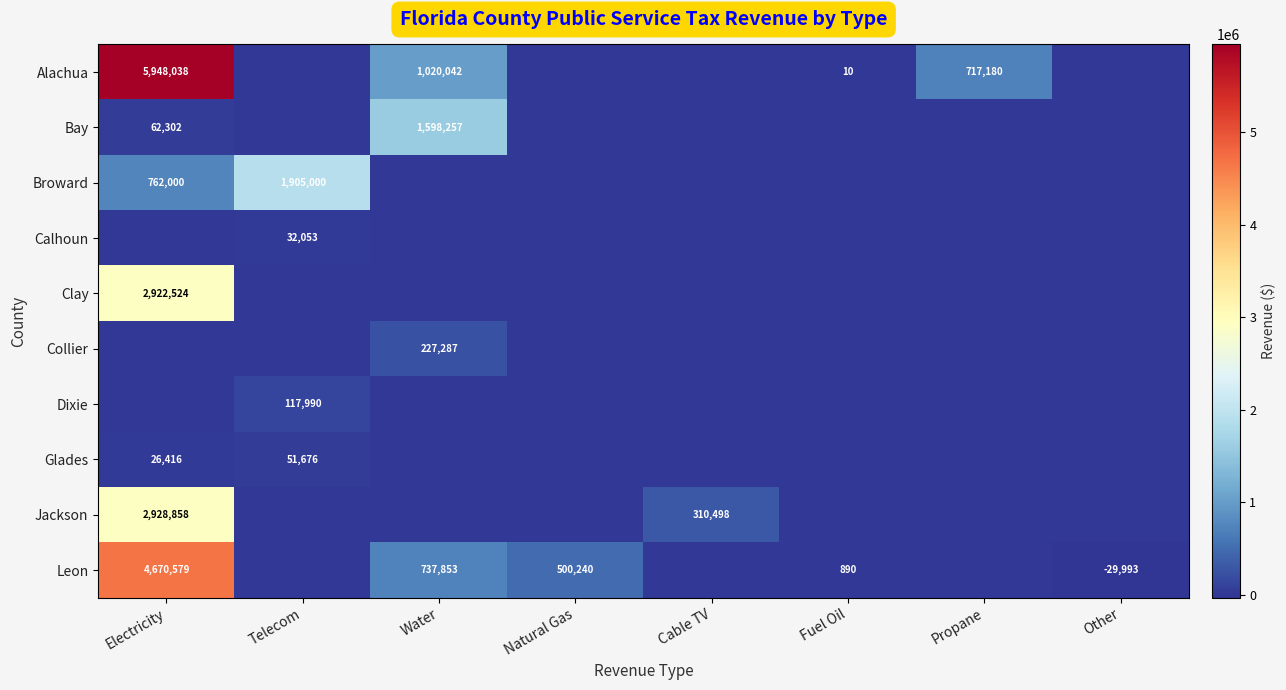

The Leon series shows 500240 at Natural Gas. True or false?

True